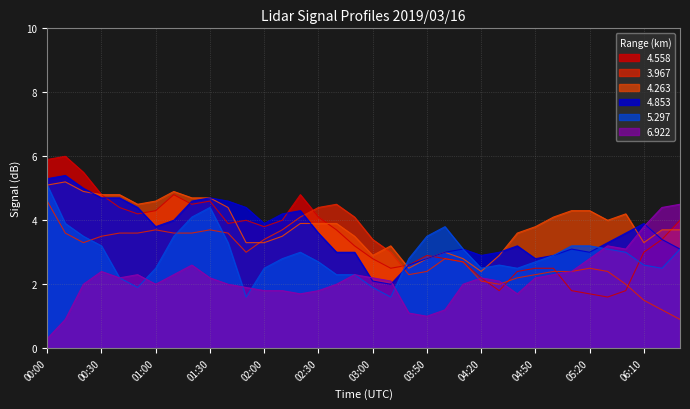

At how many categories does at least one series exceed 3?

33